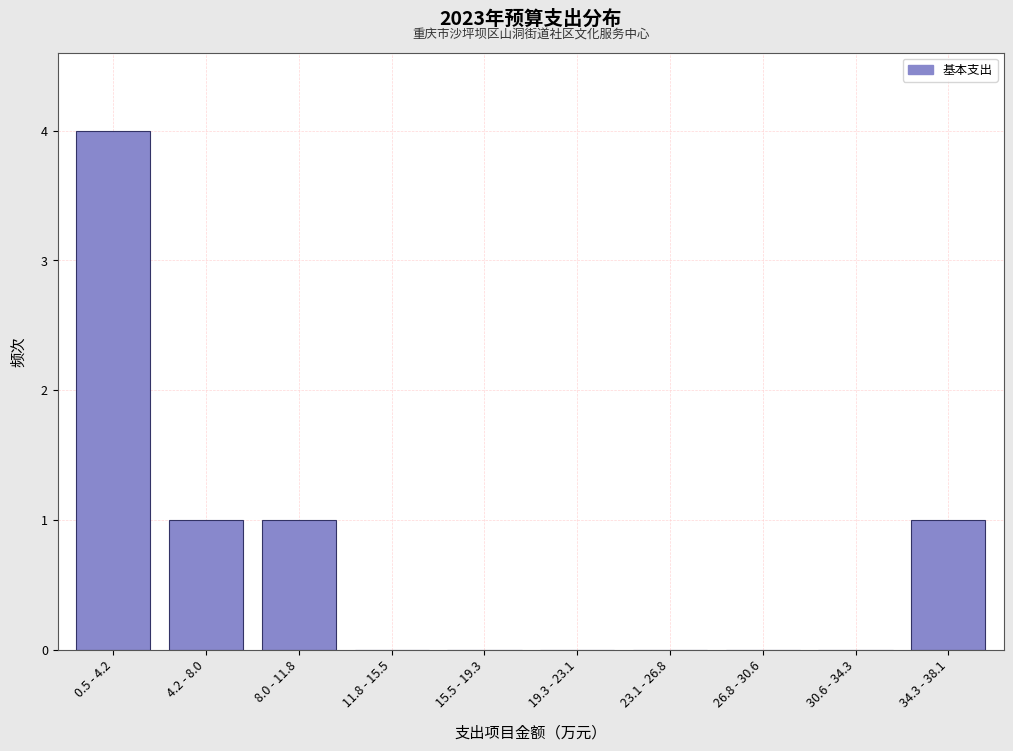

Reading left to right, list all the values displayed in this chart.

0.5 - 4.2=4	4.2 - 8.0=1	8.0 - 11.8=1	11.8 - 15.5=0	15.5 - 19.3=0	19.3 - 23.1=0	23.1 - 26.8=0	26.8 - 30.6=0	30.6 - 34.3=0	34.3 - 38.1=1